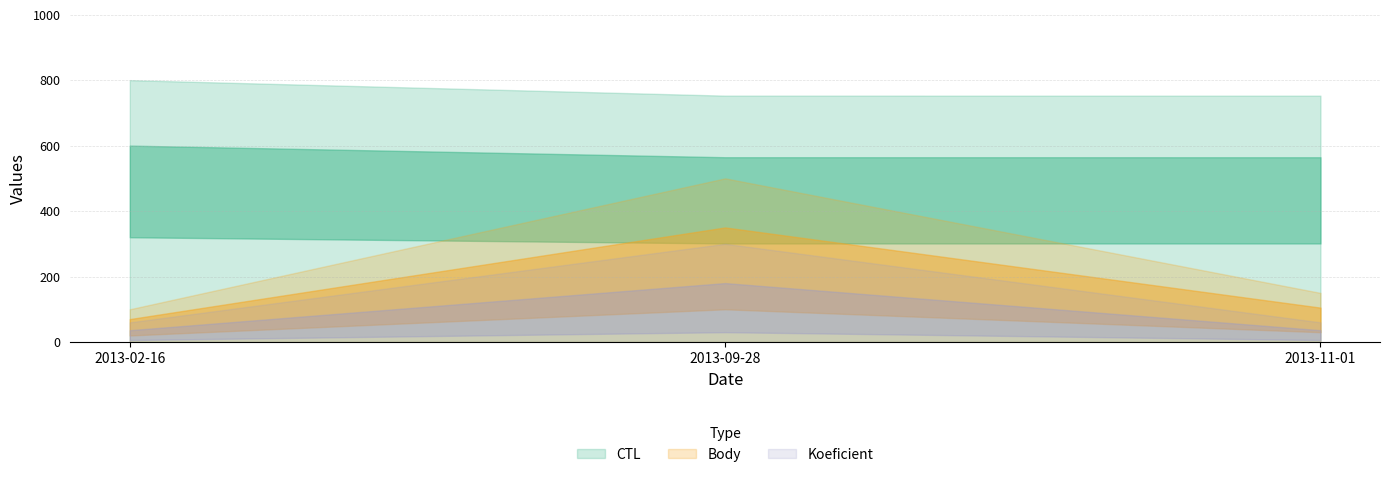

How many lines are shown in the chart?

3